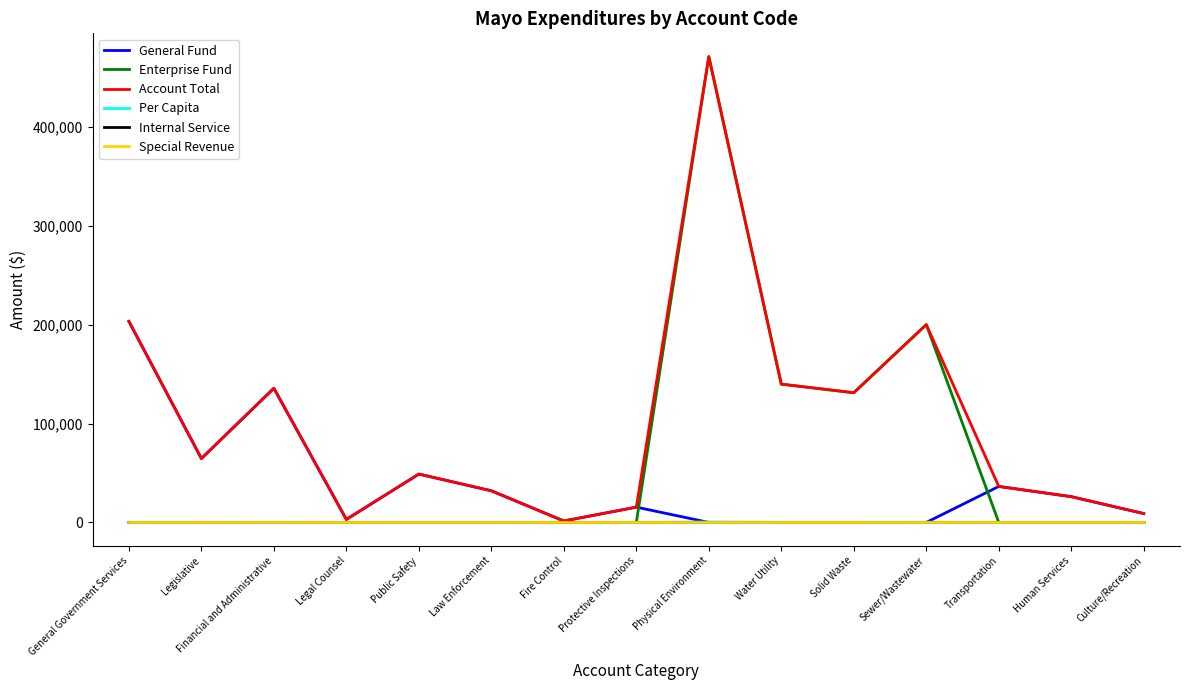

Which series ends up on top after the final intersection of Enterprise Fund and General Fund?

General Fund